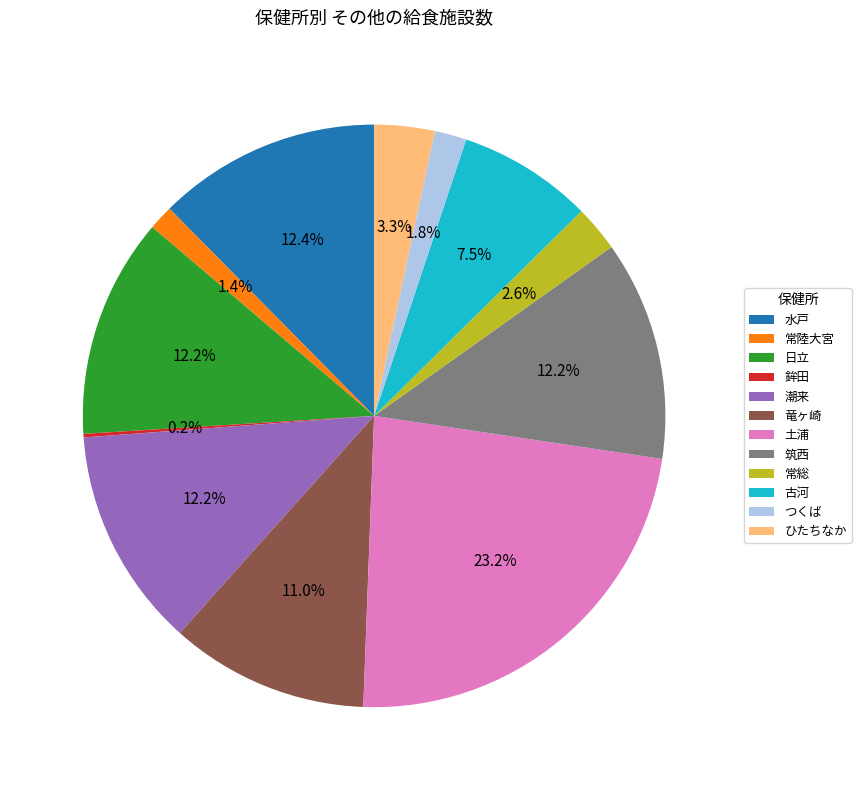

Between 古河 and 潮来, which is larger?

潮来